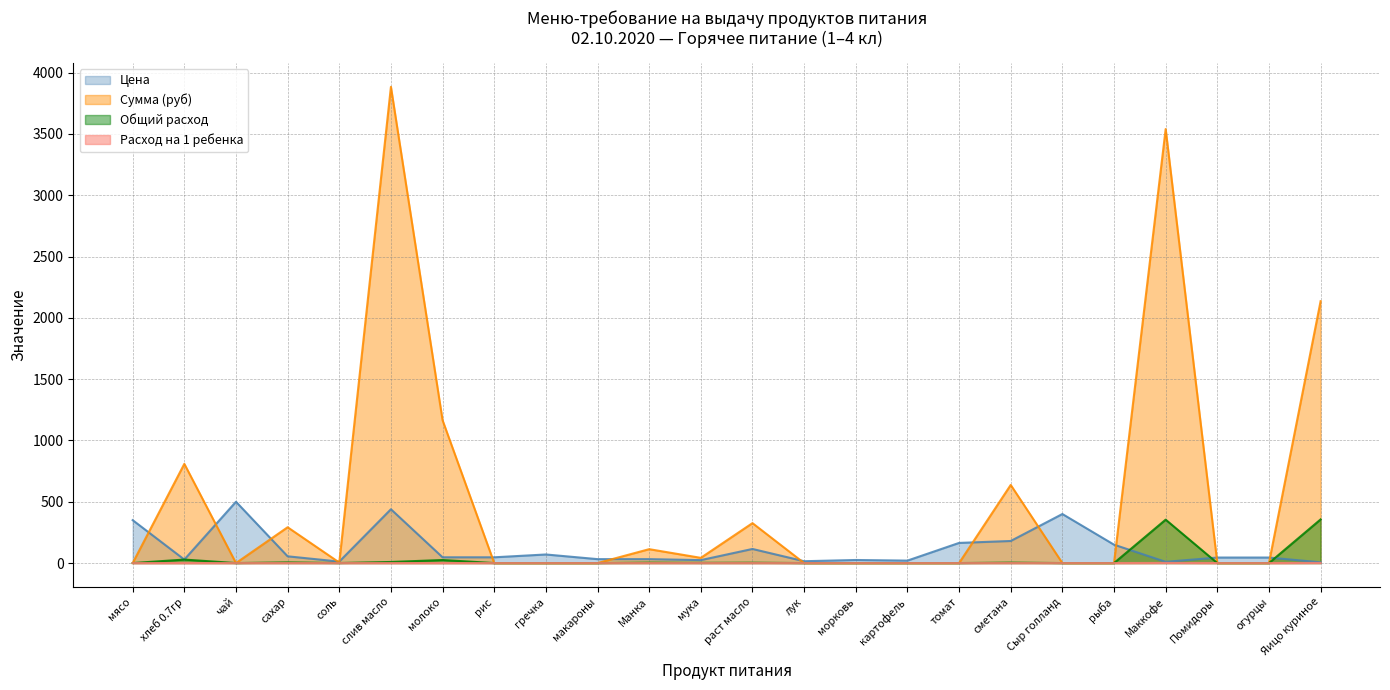

Which series has the largest total across all categories?

Сумма (руб)